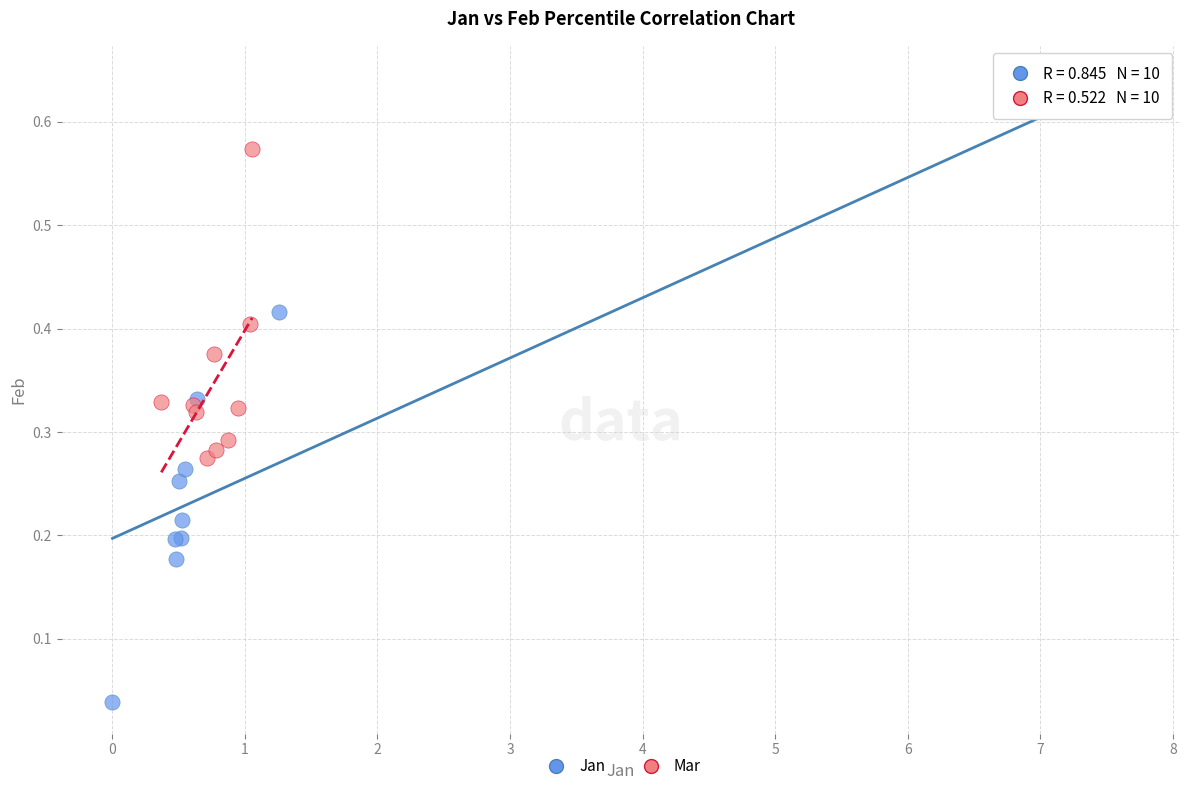

Which series contains the highest Y value?

Jan